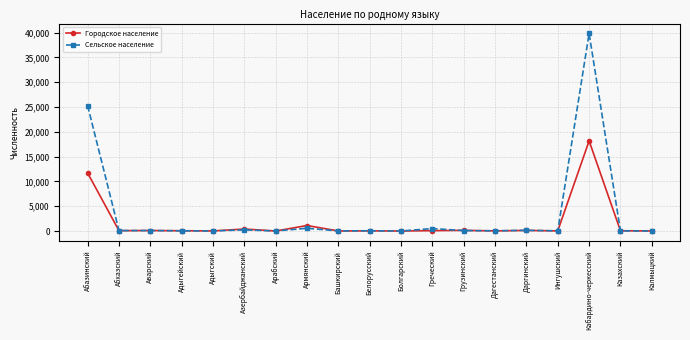

Which series has the widest spread of values?

Сельское население